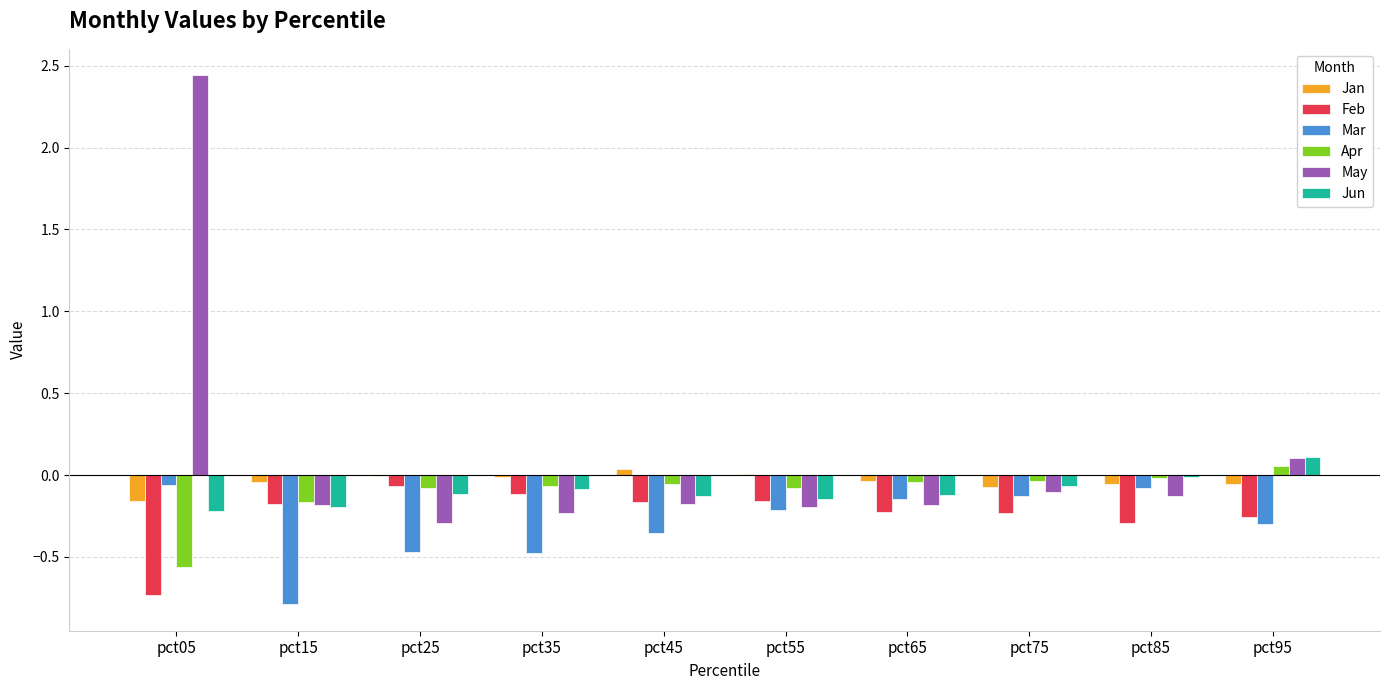

What are all the series names shown in the legend?

Jan, Feb, Mar, Apr, May, Jun